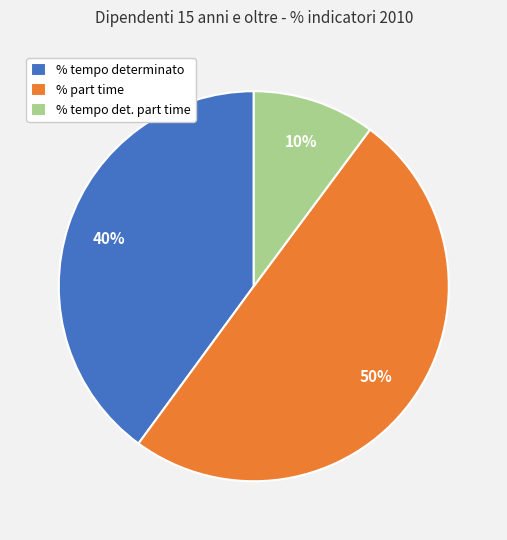

Is % tempo det. part time the majority of the pie?

No